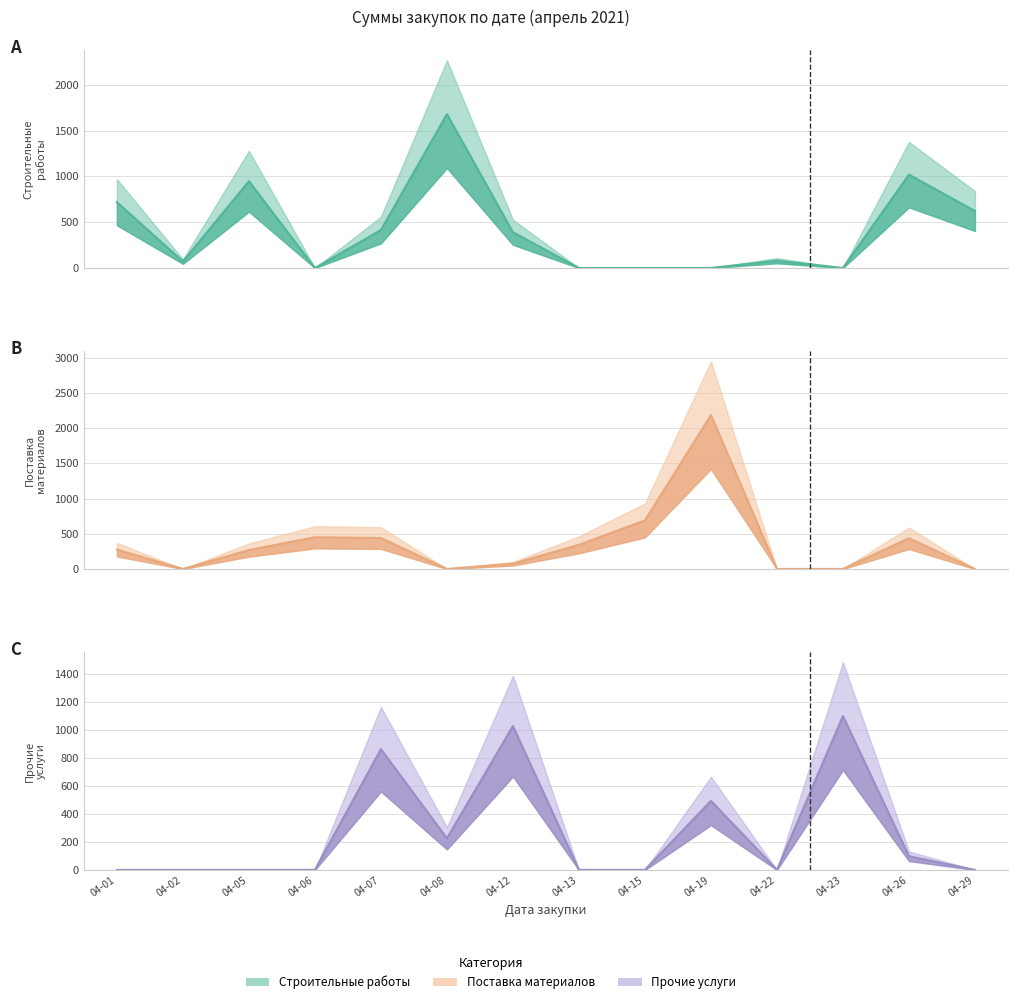

What is the sum of the Строительные работы (линия) values at 04-15 and 04-08?

1679.0